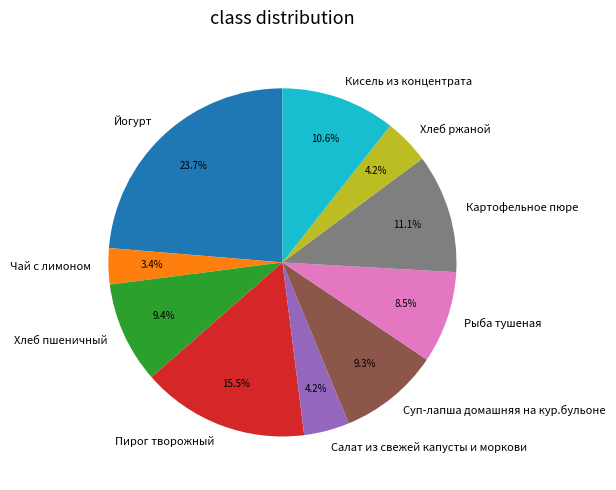

Which slice is the largest?

Йогурт